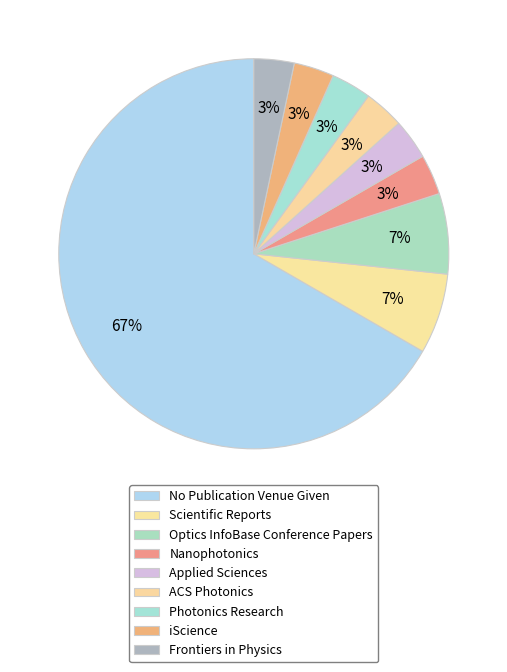

How many slices are in this pie chart?

9